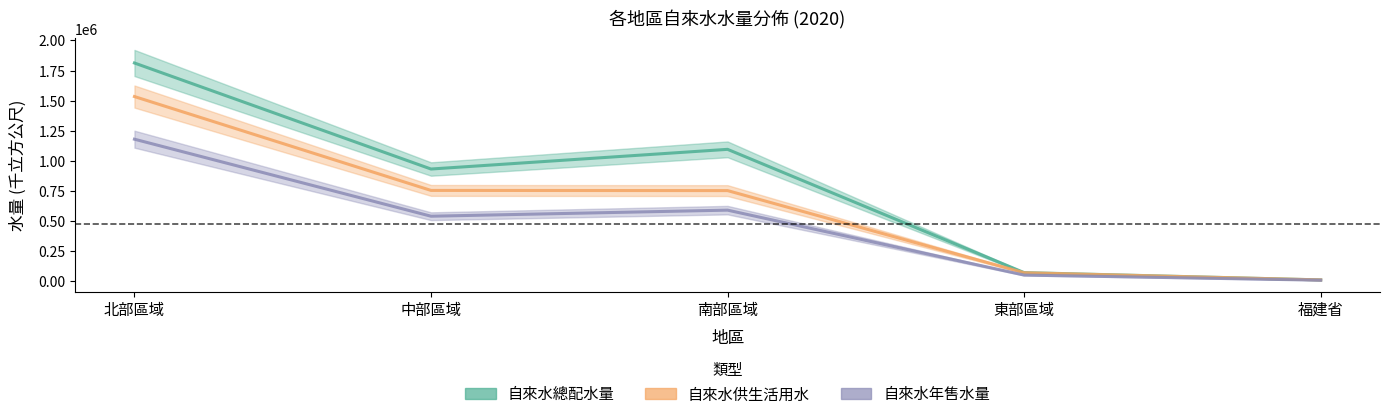

What is the label of the 5th point from the left?

福建省